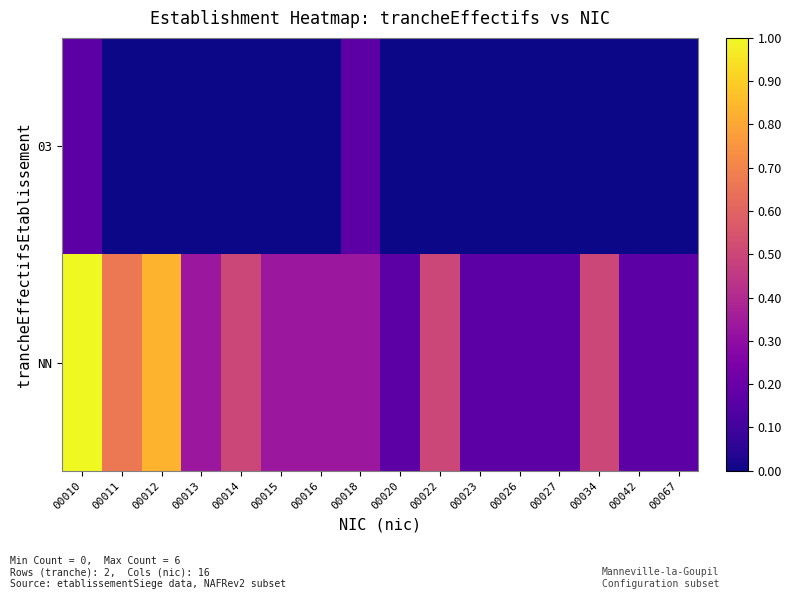

Which series has the widest spread of values?

NN